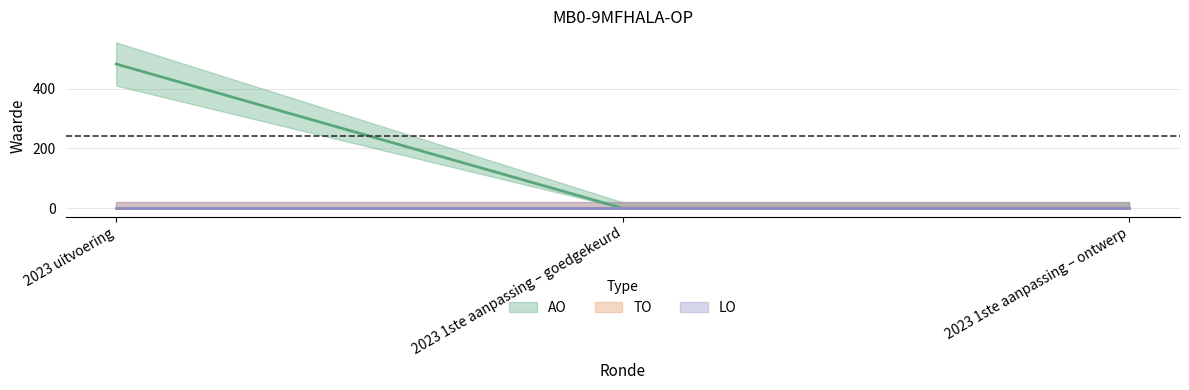

Reading left to right, transcribe all the data shown in this chart.

AO: 2023 uitvoering=482	2023 1ste aanpassing – goedgekeurd=0	2023 1ste aanpassing – ontwerp=0
TO: 2023 uitvoering=0	2023 1ste aanpassing – goedgekeurd=0	2023 1ste aanpassing – ontwerp=0
LO: 2023 uitvoering=0	2023 1ste aanpassing – goedgekeurd=0	2023 1ste aanpassing – ontwerp=0